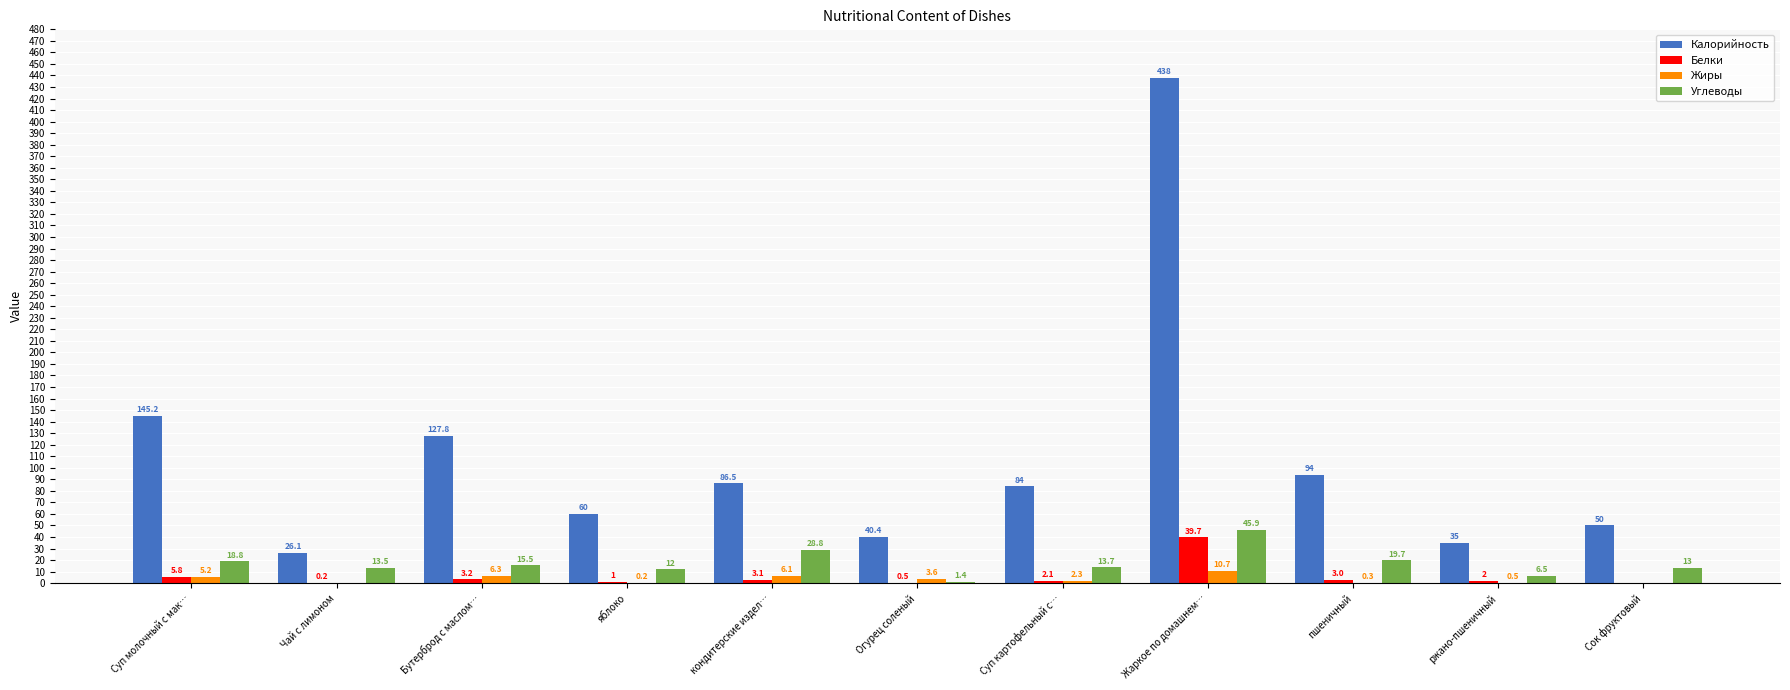

The Углеводы series shows 19.7 at пшеничный. True or false?

True